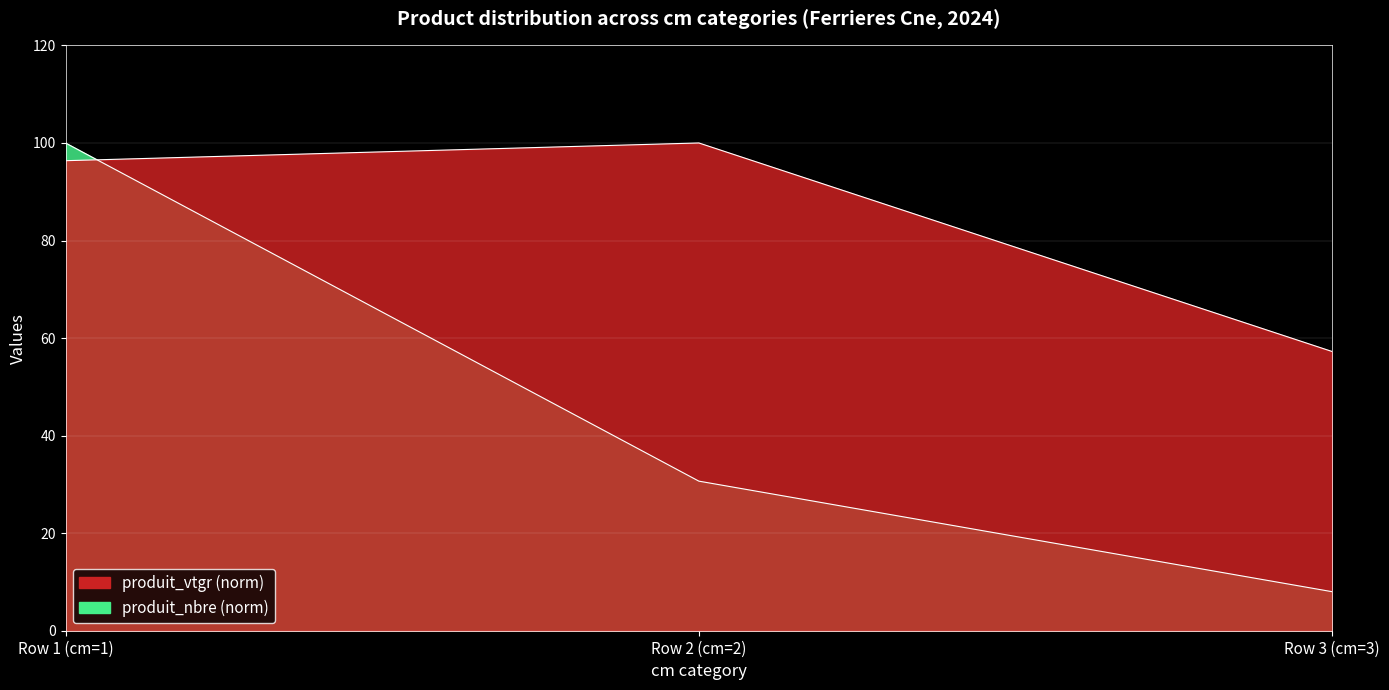

What is the label of the 1st point from the right?

Row 3 (cm=3)